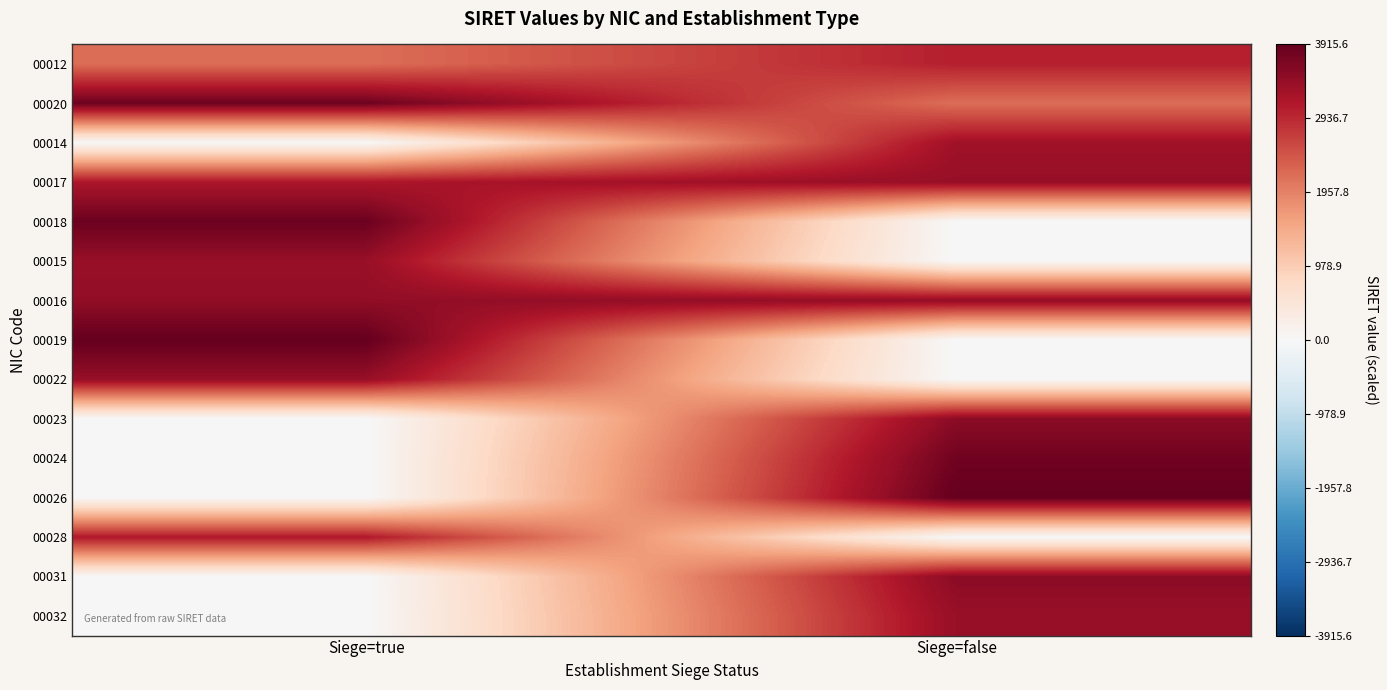

Reading right to left, transcribe all the data shown in this chart.

00012: Siege=false=3042.1	Siege=true=2176.0
00020: Siege=false=2176.0	Siege=true=3820.3
00014: Siege=false=3306.0	Siege=true=0.0
00017: Siege=false=3413.4	Siege=true=3179.3
00018: Siege=false=0.0	Siege=true=3844.9
00015: Siege=false=0.0	Siege=true=3398.5
00016: Siege=false=3442.3	Siege=true=3462.5
00019: Siege=false=0.0	Siege=true=3915.6
00022: Siege=false=0.0	Siege=true=3412.4
00023: Siege=false=3520.7	Siege=true=0.0
00024: Siege=false=3794.9	Siege=true=0.0
00026: Siege=false=3908.1	Siege=true=0.0
00028: Siege=false=0.0	Siege=true=3133.7
00031: Siege=false=3520.7	Siege=true=0.0
00032: Siege=false=3396.3	Siege=true=0.0